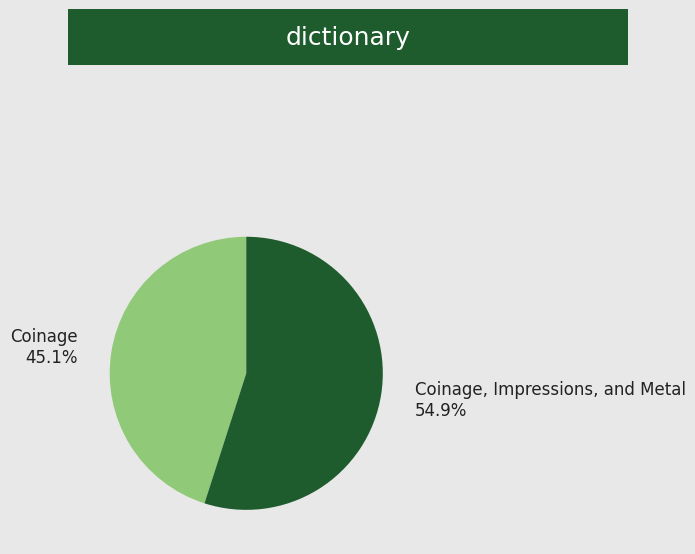

What is the ratio of the value at Coinage to the value at Coinage, Impressions, and Metal?

0.8